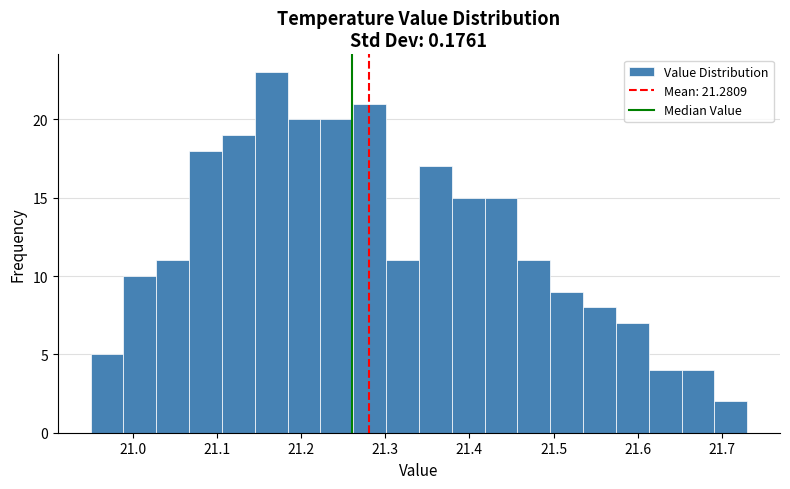

Around what value on the x-axis is the tallest bar? Give the approximate position of its centre, as read against the axis.

21.16